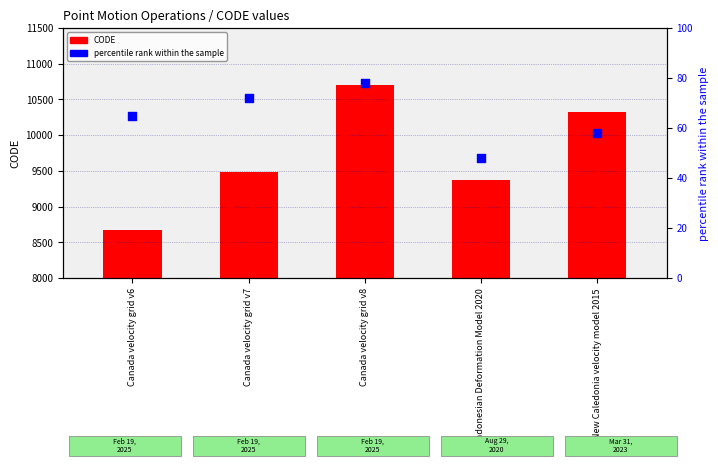

Which series reaches the maximum Y coordinate?

CODE